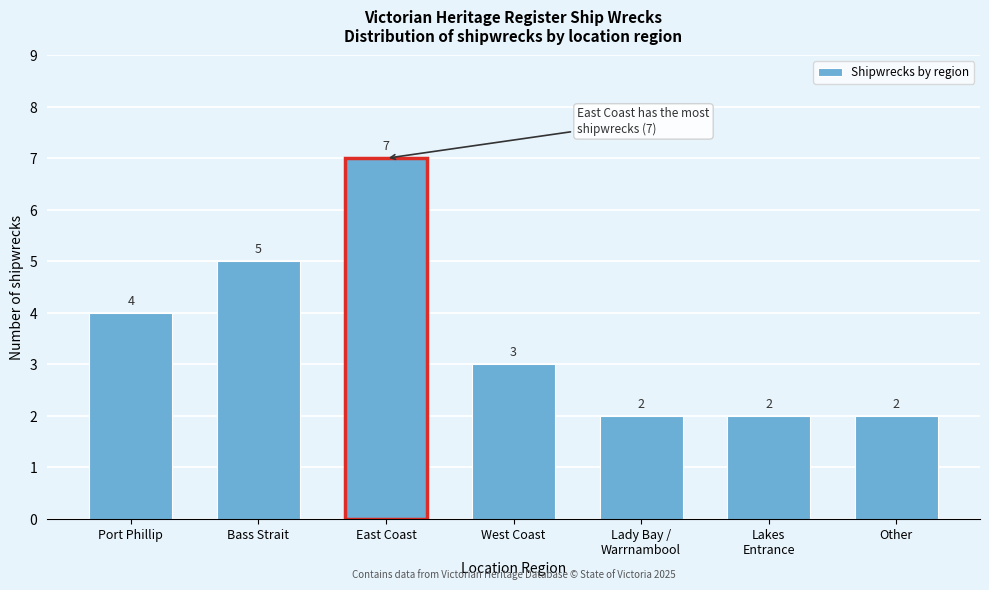

Reading left to right, list all the values displayed in this chart.

4	5	7	3	2	2	2